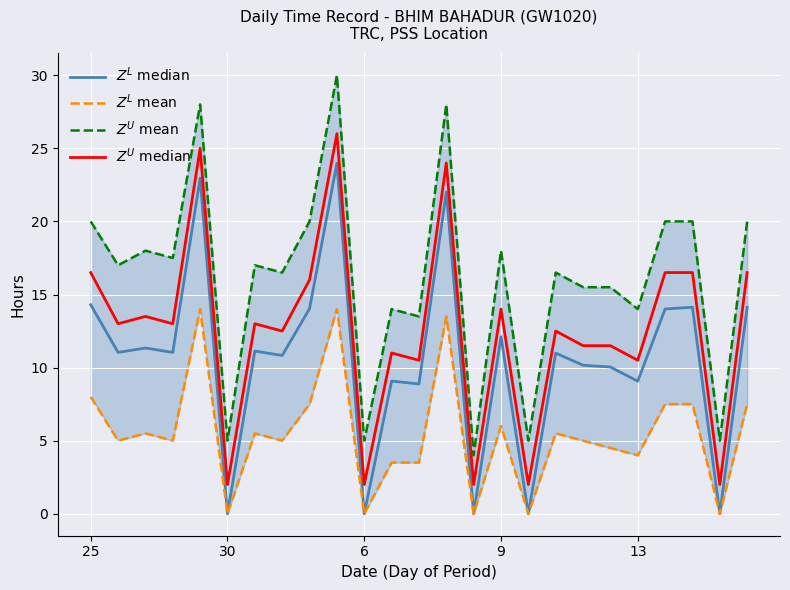

How many interior local peaks does the $Z^U$ median series have?

8